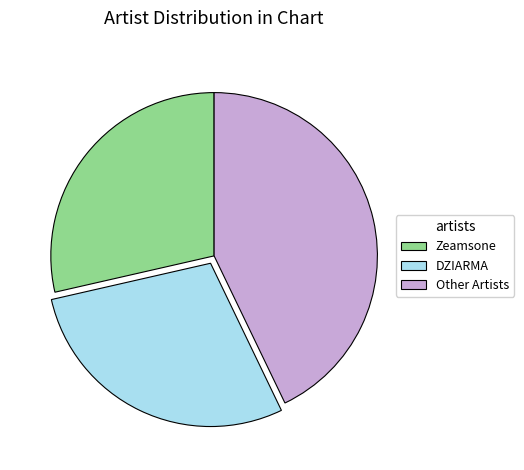

What is the ratio of the value at Zeamsone to the value at DZIARMA?

1.0